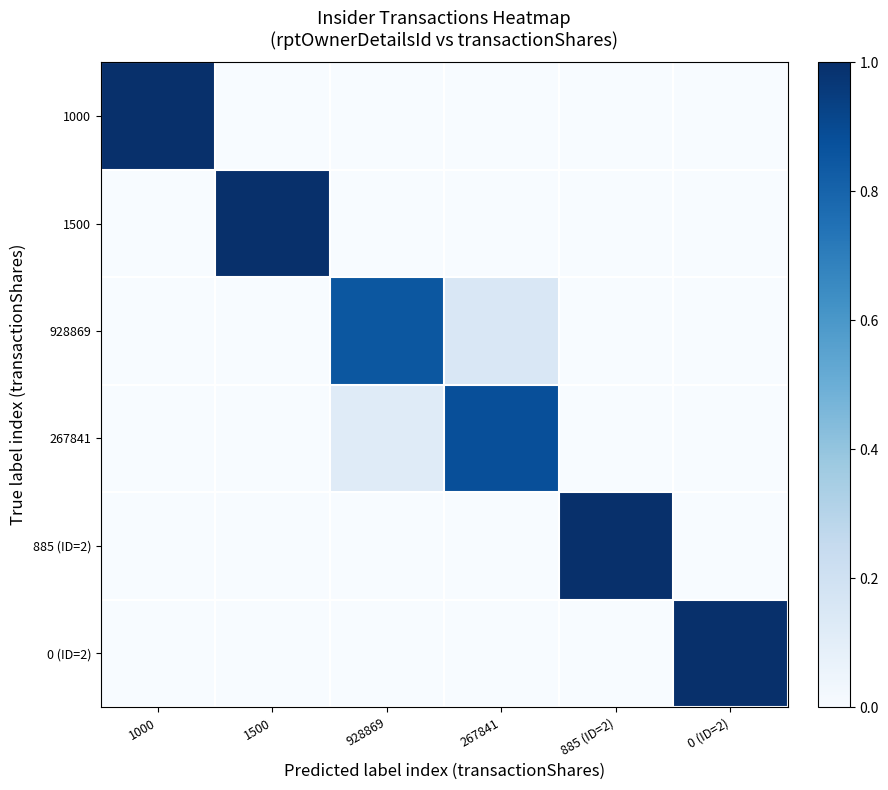

Rank the series by their maximum value, from highest to lowest.

1000, 1500, 885 (ID=2), 0 (ID=2), 267841, 928869